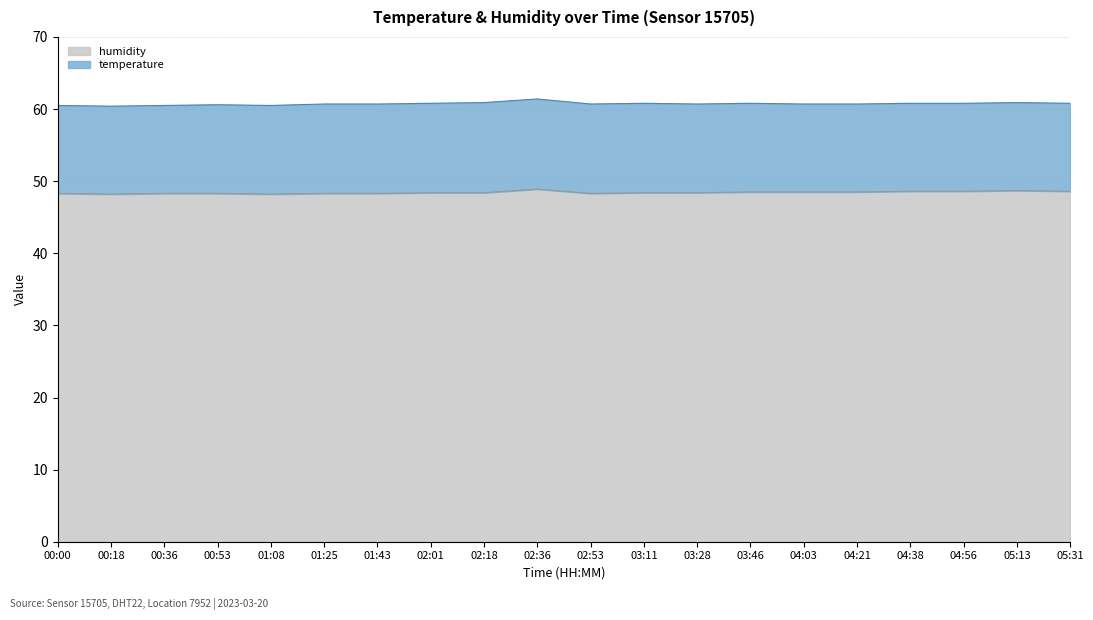

The value at 01:43 is 48.3. True or false?

True